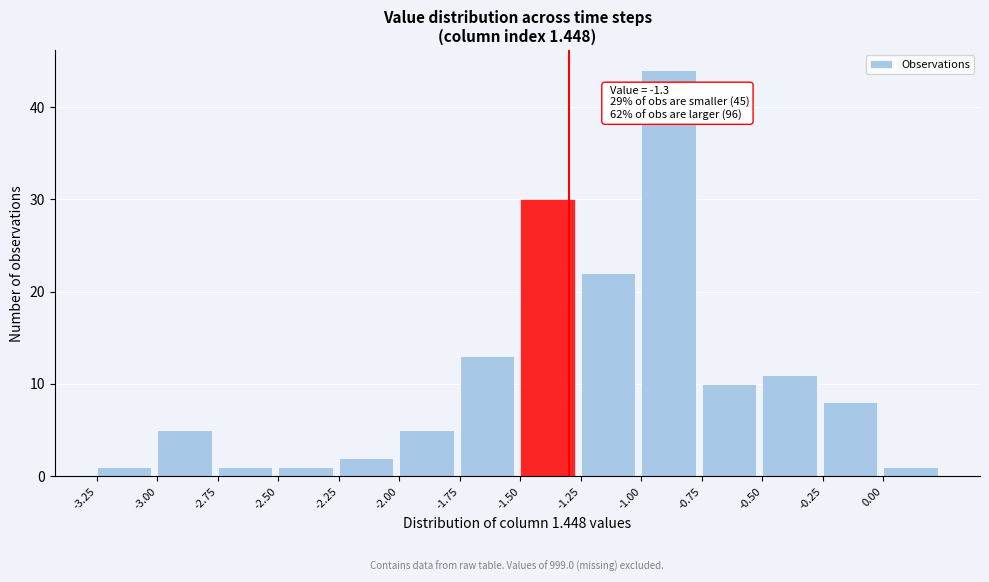

Which range on the x-axis has the tallest bar?

-1.00 to -0.75